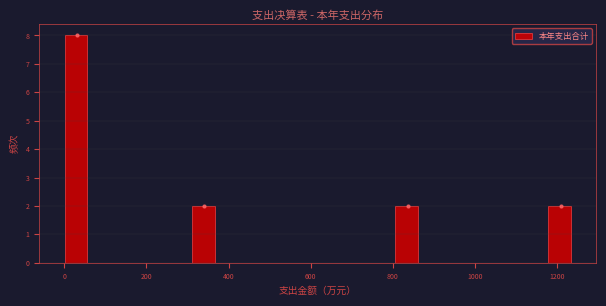

Read against the x-axis, roughly where is the centre of the tallest bar?

20